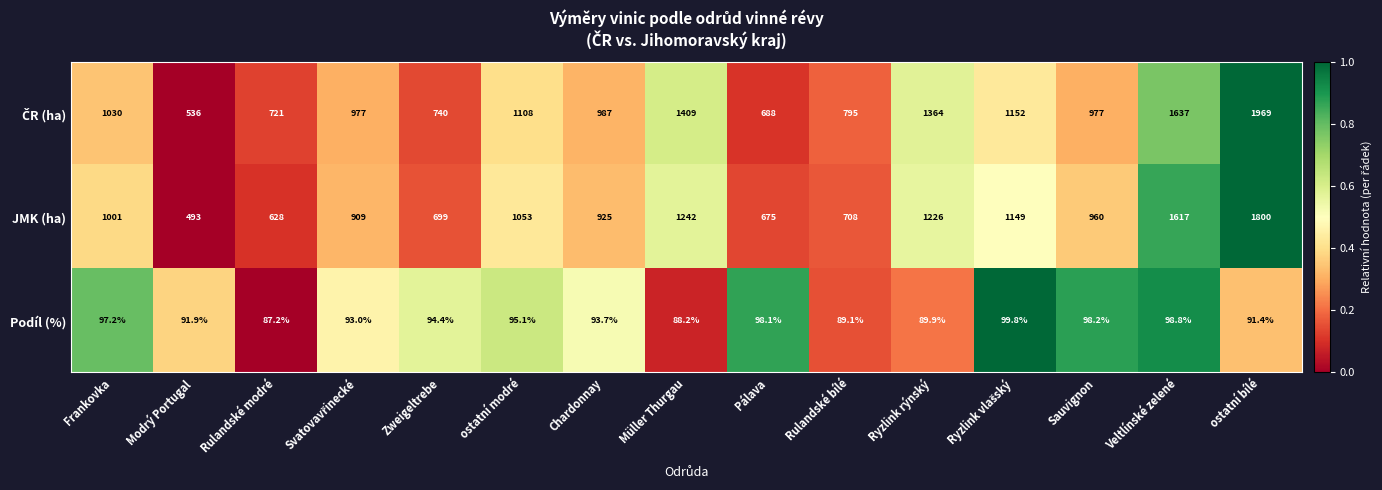

At which label does JMK (ha) first exceed 960?

Frankovka